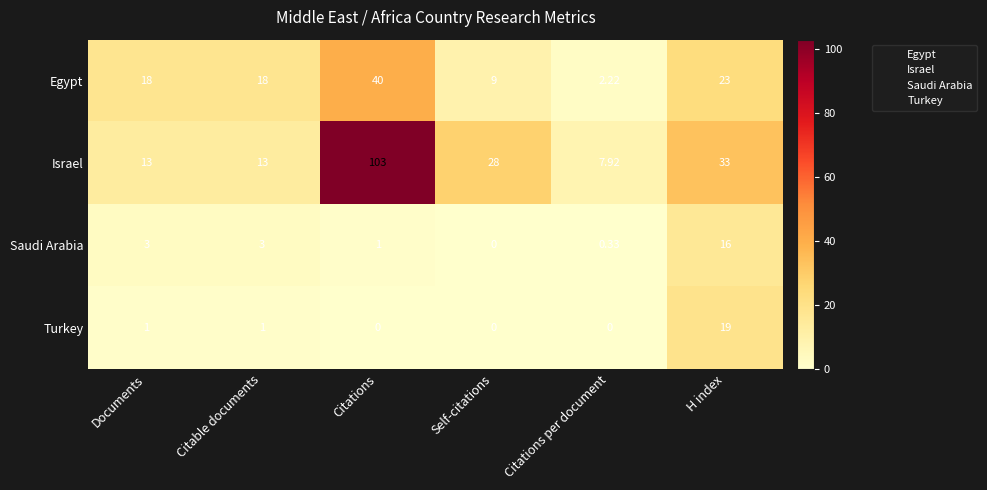

Count the number of data series in this chart.

4